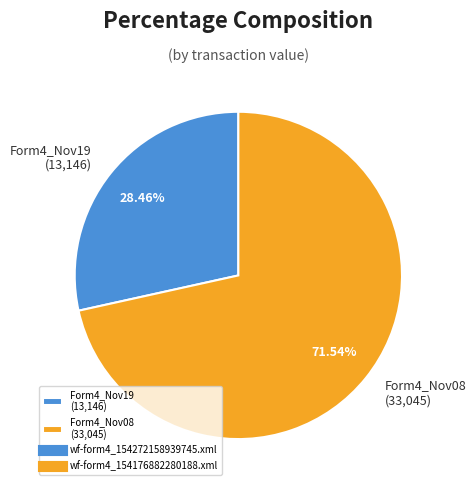

Rank the categories by value from highest to lowest.

Form4_Nov08 (33,045), Form4_Nov19 (13,146)